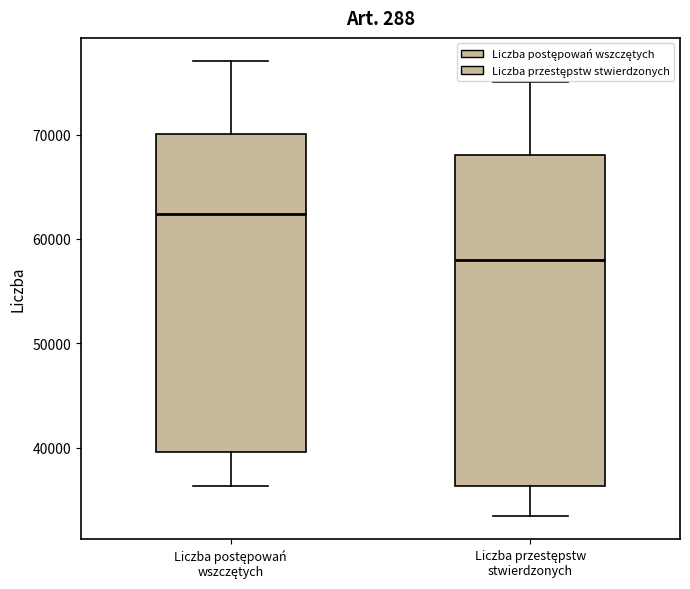

Comparing the boxes themselves (not the whiskers), which one is the tallest?

Liczba przestępstw stwierdzonych